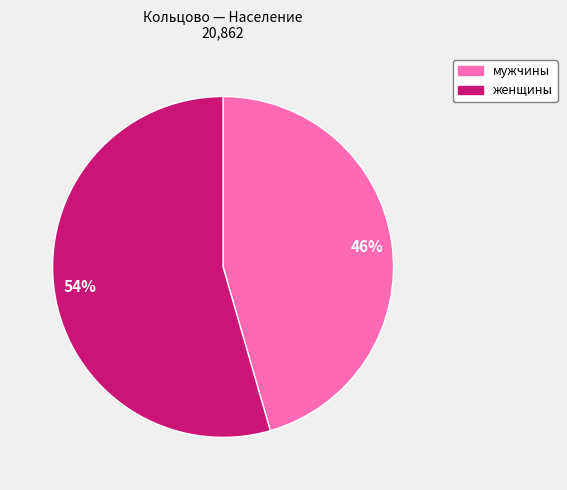

Approximately how many times larger is the value at женщины compared to мужчины?

1.2